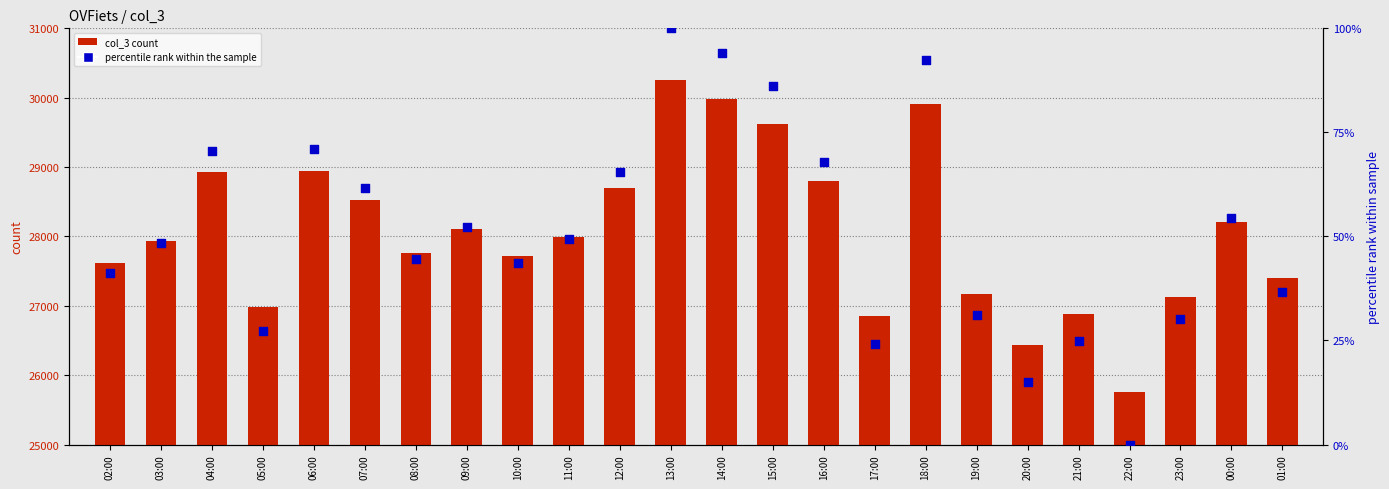

Is the value of col_3 count at 21:00 greater than the value of percentile rank at 13:00?

Yes